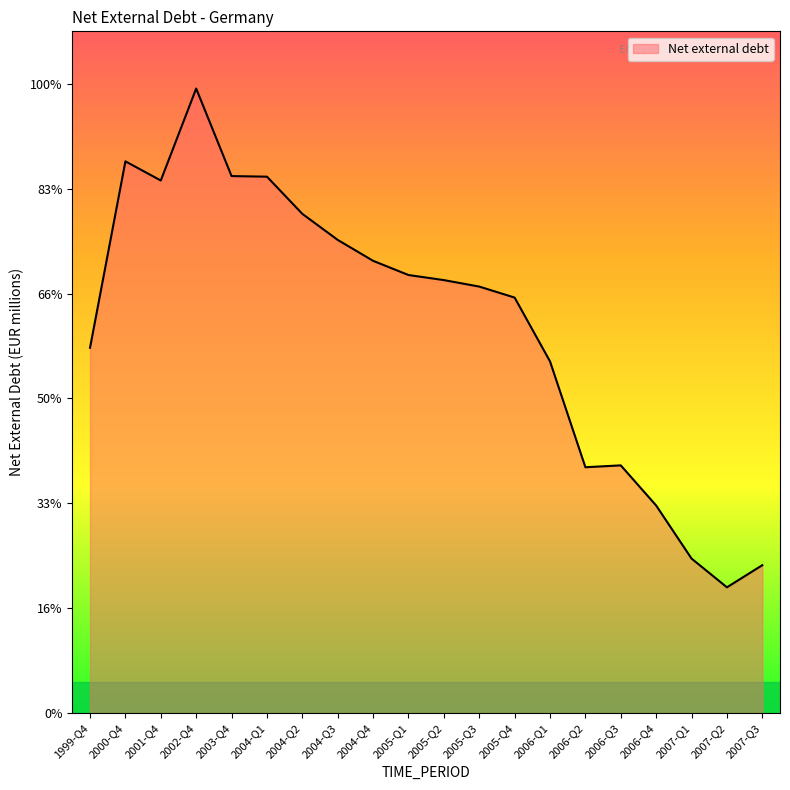

What is the average value?

370261